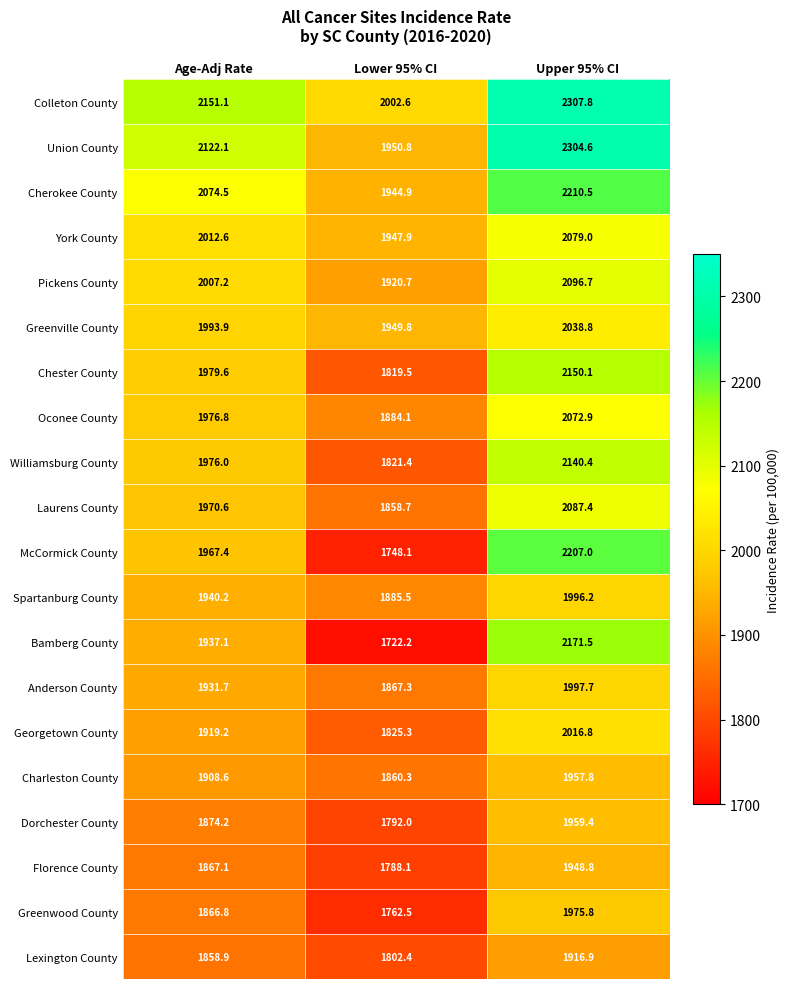

What is the difference between the maximum and second lowest values in the Lexington County series?

58.0